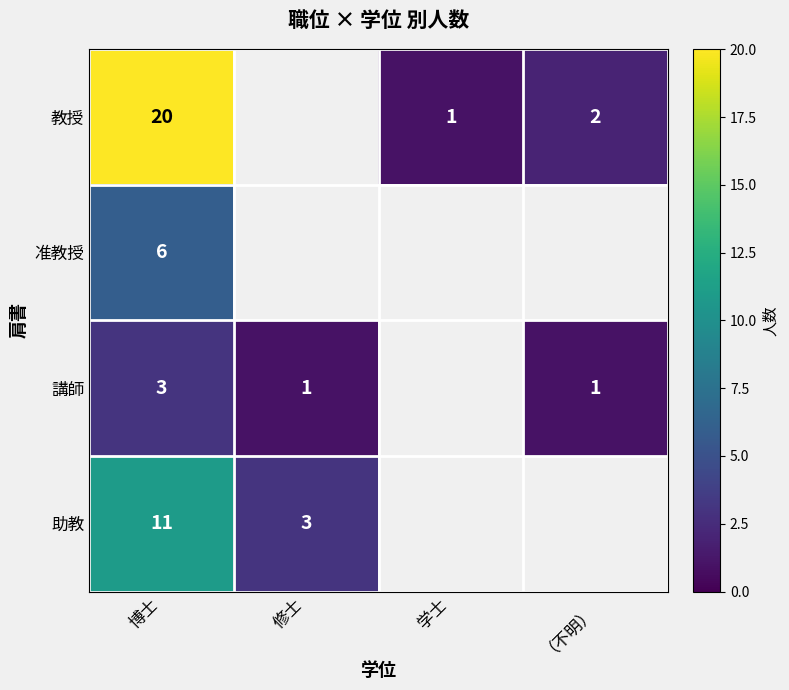

At which category is the sum across all series the highest?

博士